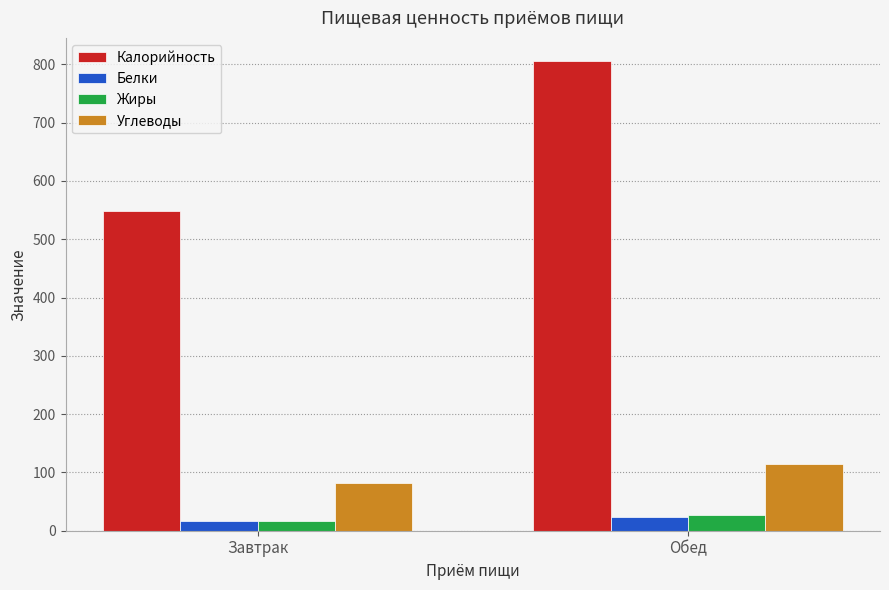

Read the Белки value at Завтрак.

17.3